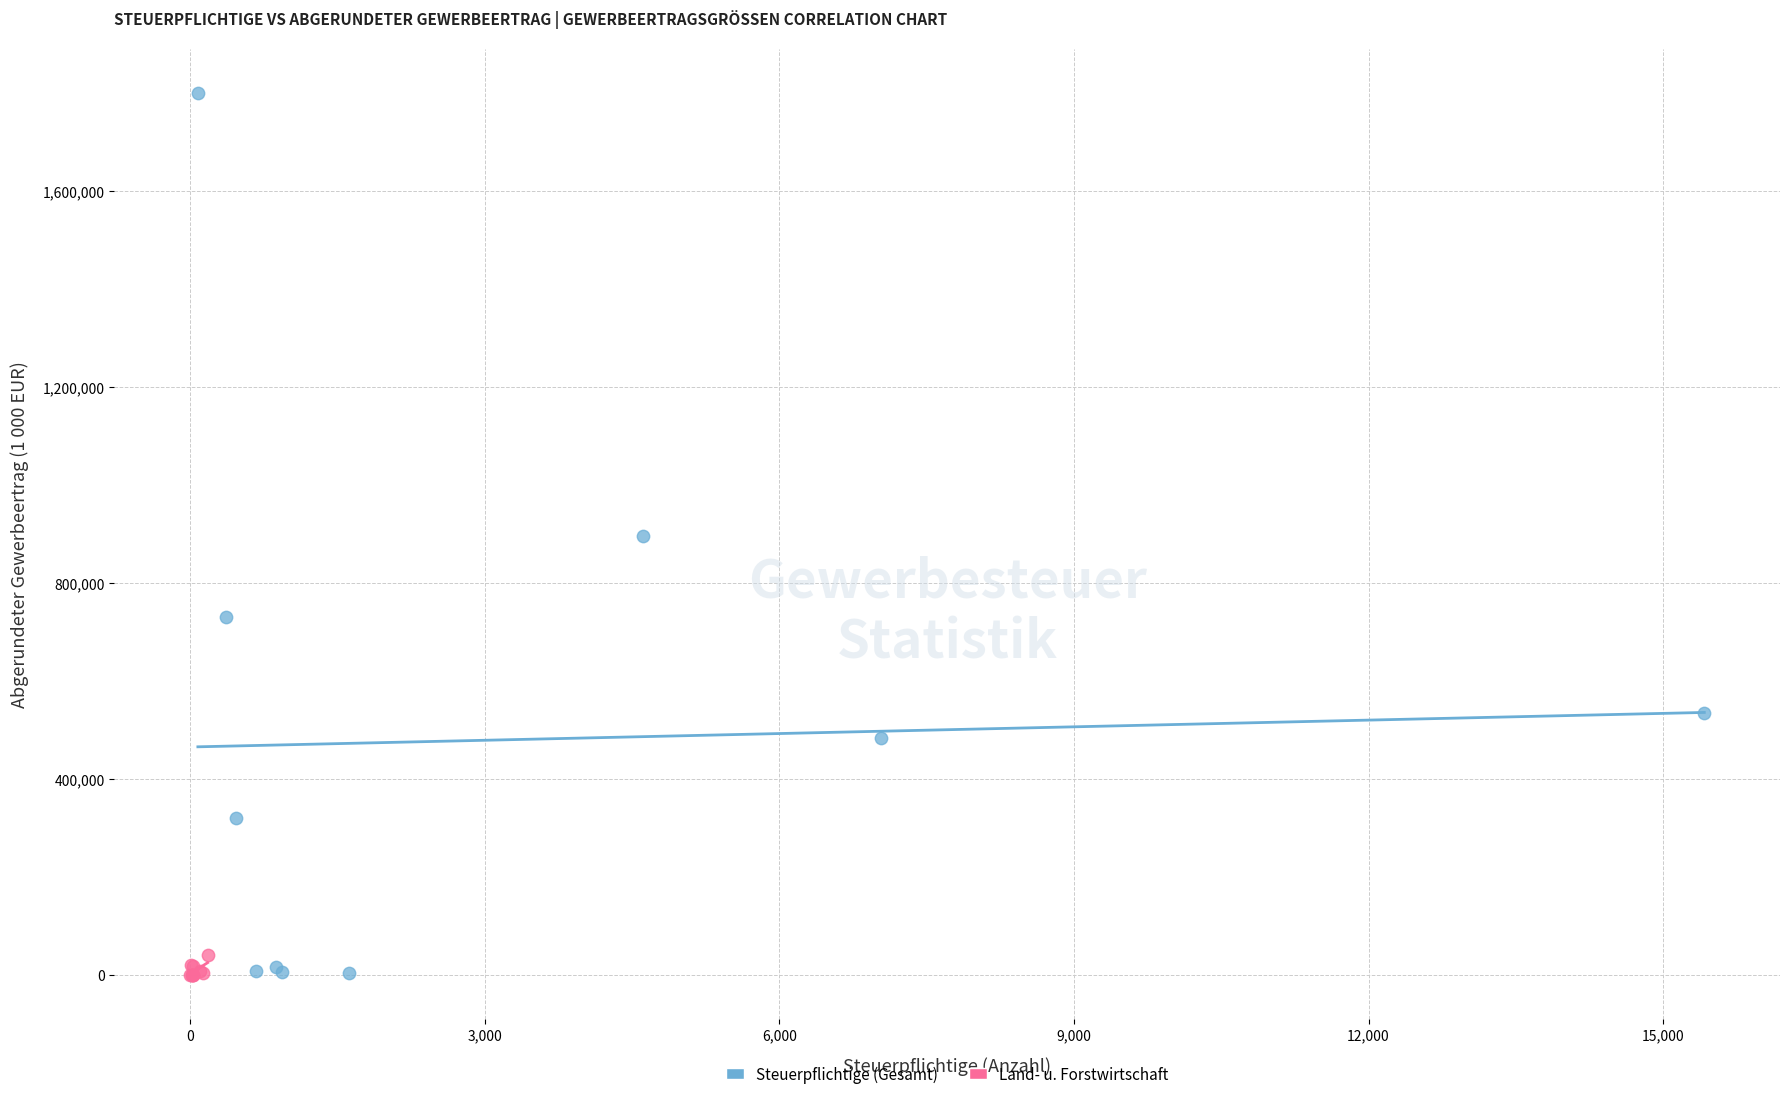

Which series has the widest spread of Y values?

Steuerpflichtige (Gesamt)